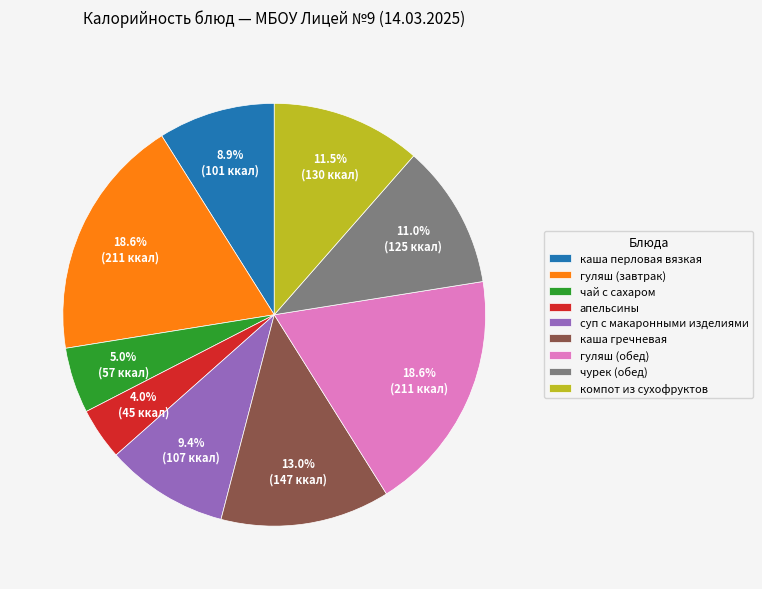

Is суп с макаронными изделиями the majority of the pie?

No